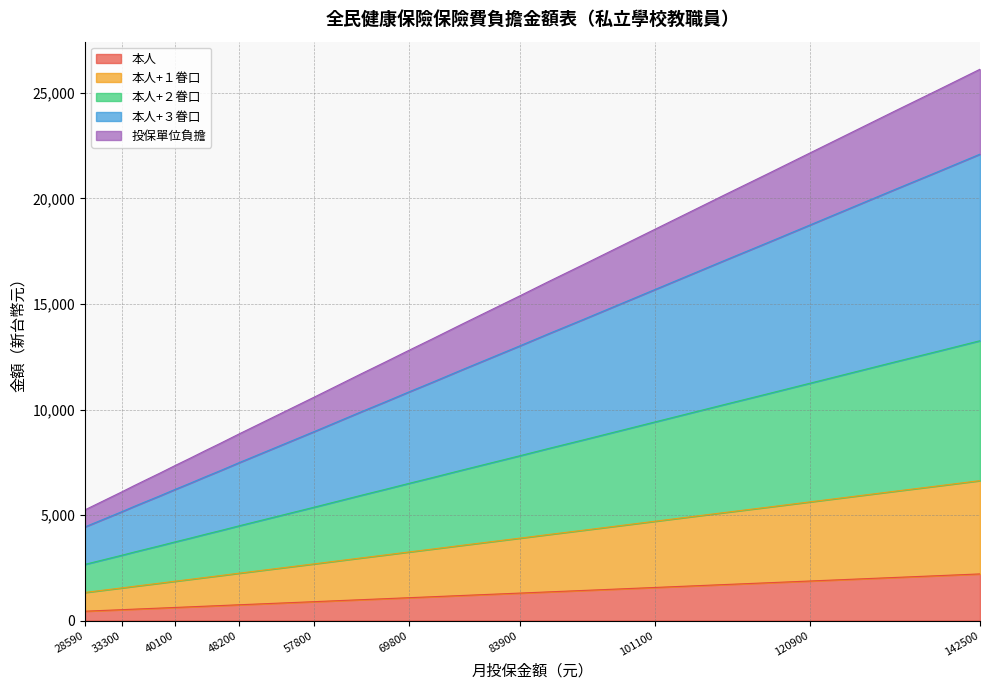

True or false: 本人+２眷口 and 本人+１眷口 intersect in this chart.

False